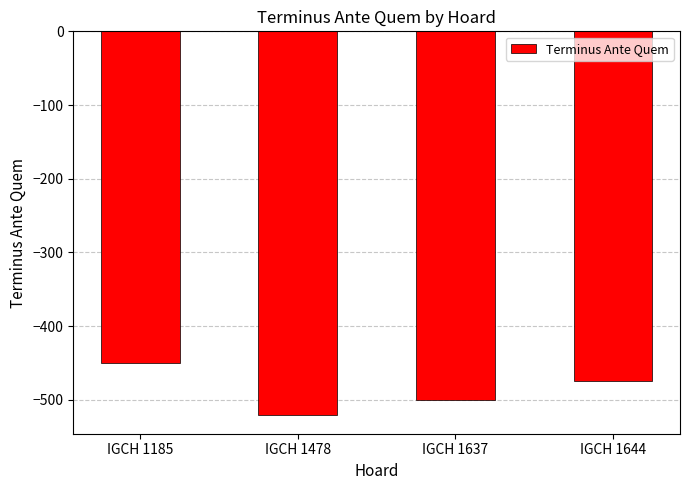

Are the bars grouped side by side (vs. stacked)?

No